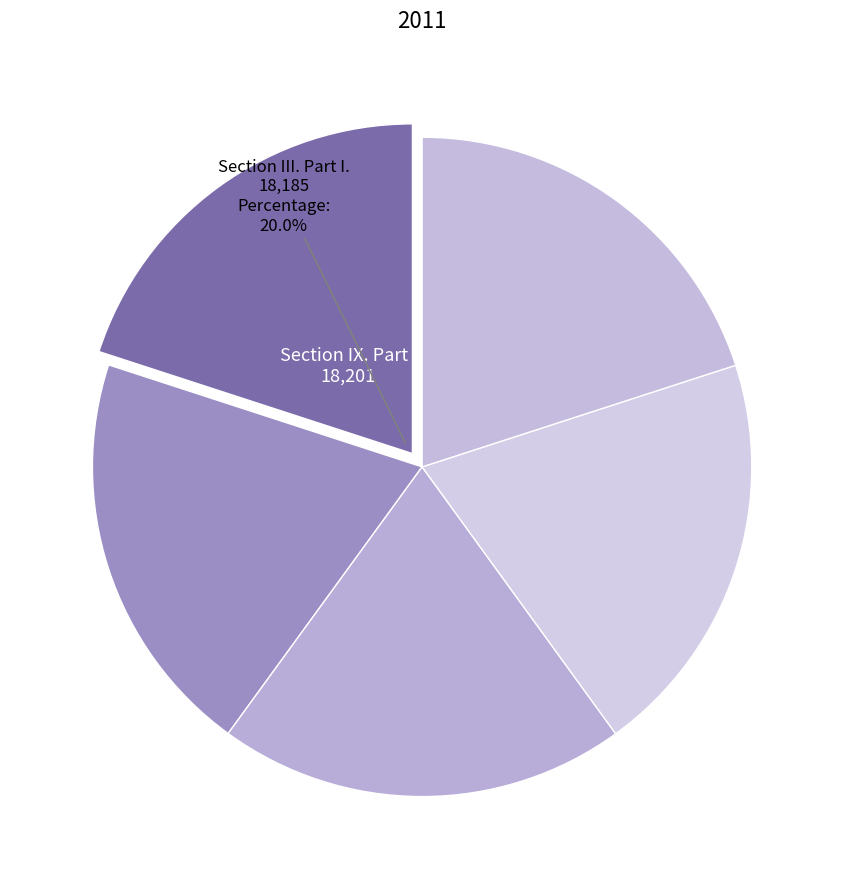

Count the number of slices in the pie.

5